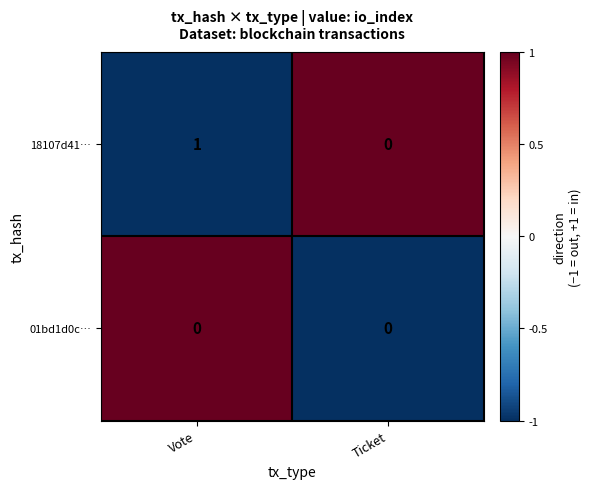

At which category is the sum across all series the highest?

Vote